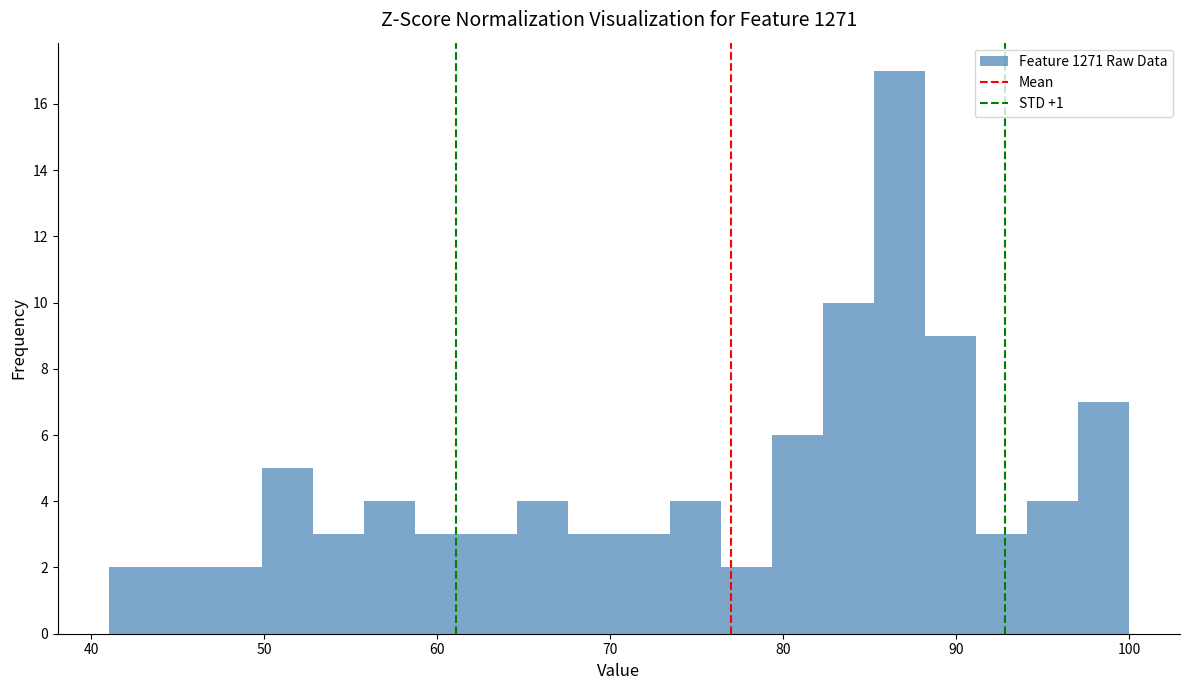

Around what value on the x-axis is the tallest bar? Give the approximate position of its centre, as read against the axis.

87